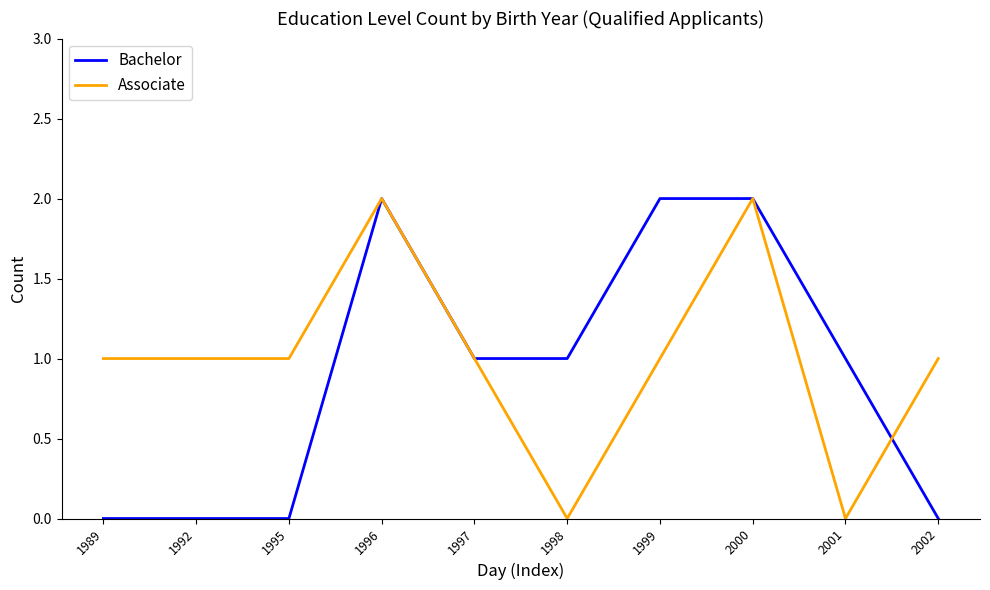

Is it true that Bachelor equals 1 at 1997?

True